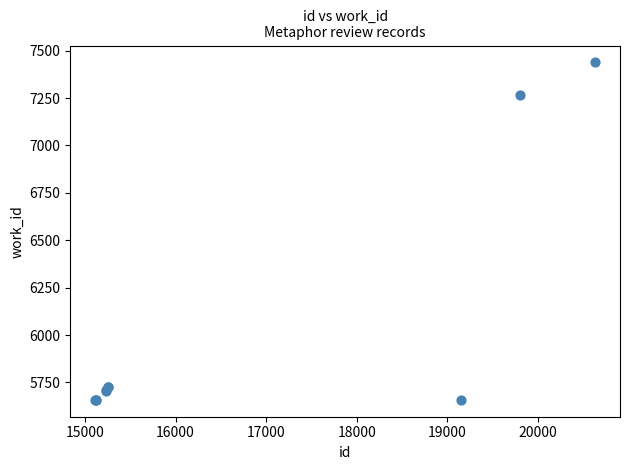

What Y value in the scatter plot is closest to 6548?

7264